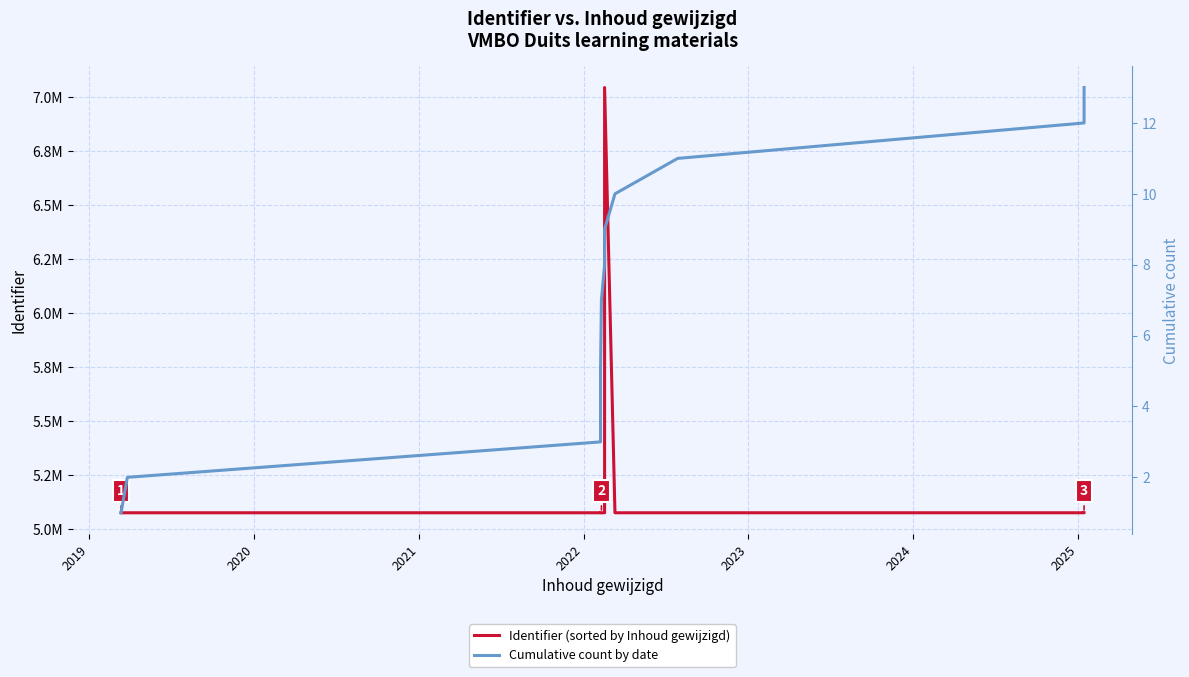

True or false: Cumulative count by date and Identifier (sorted by Inhoud gewijzigd) intersect in this chart.

False